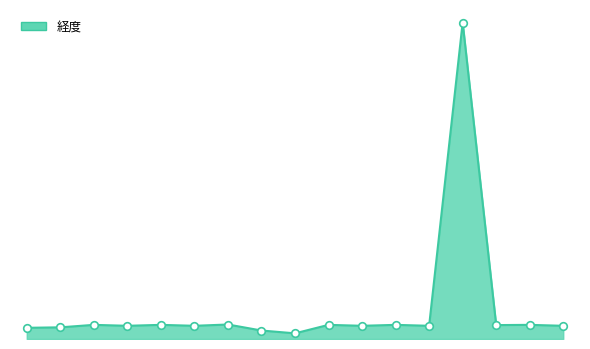

Does the chart have visible grid lines?

No